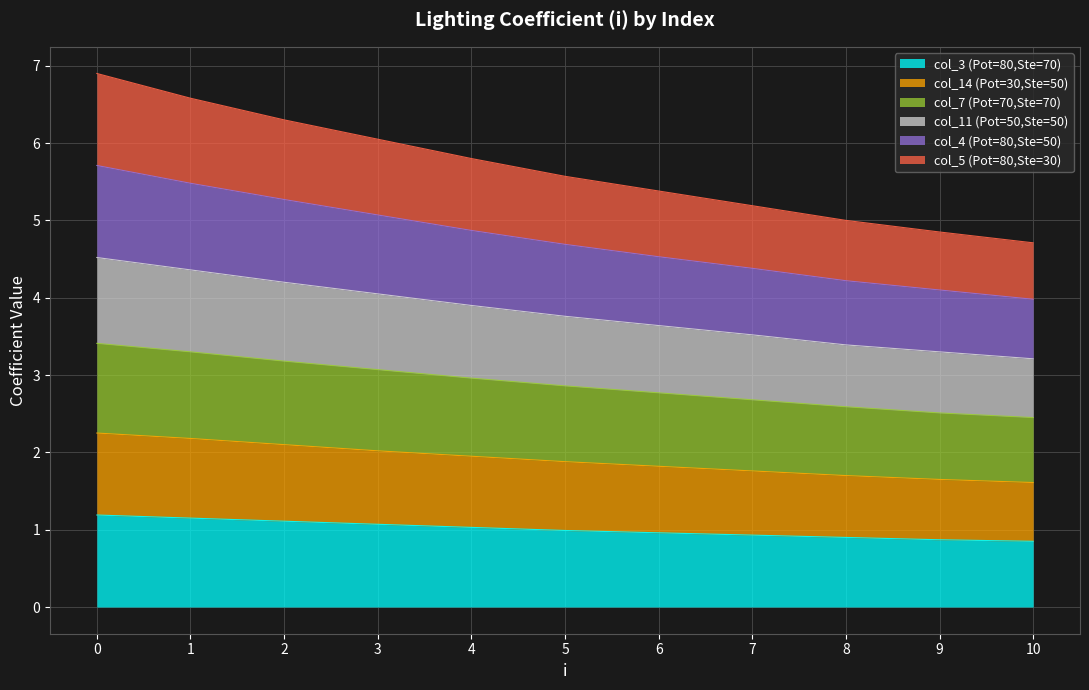

Count the number of categories in the chart.

11